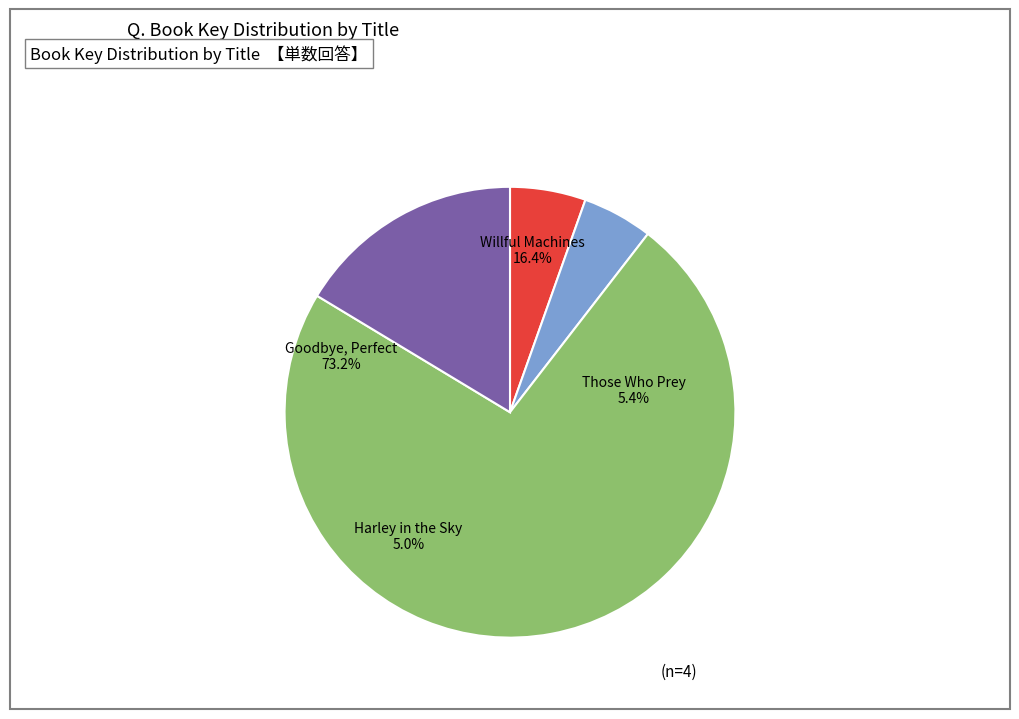

What is the ratio of the value at Willful Machines to the value at Those Who Prey?

3.0